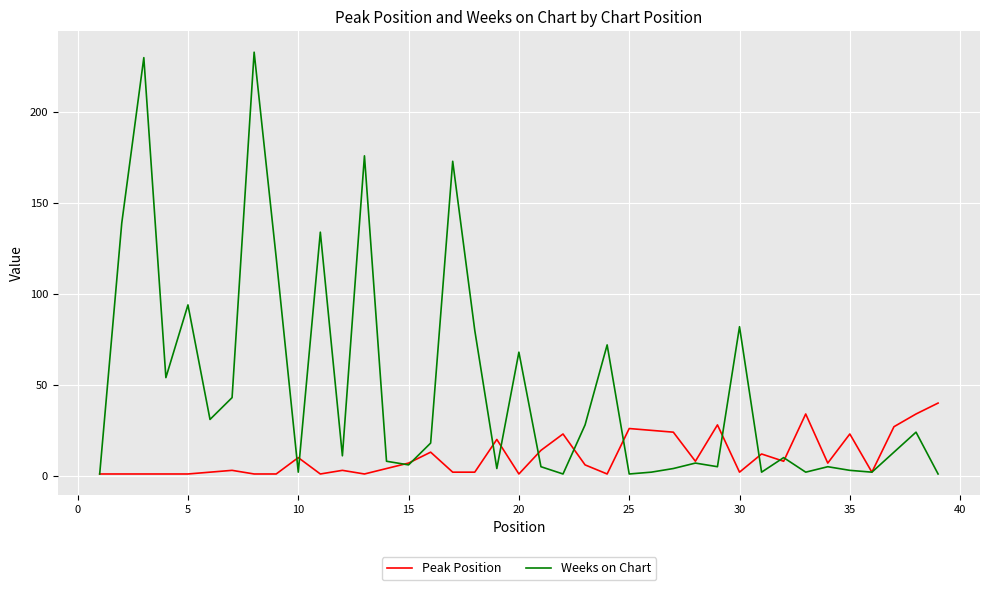

Which series has the widest spread of values?

Weeks on Chart